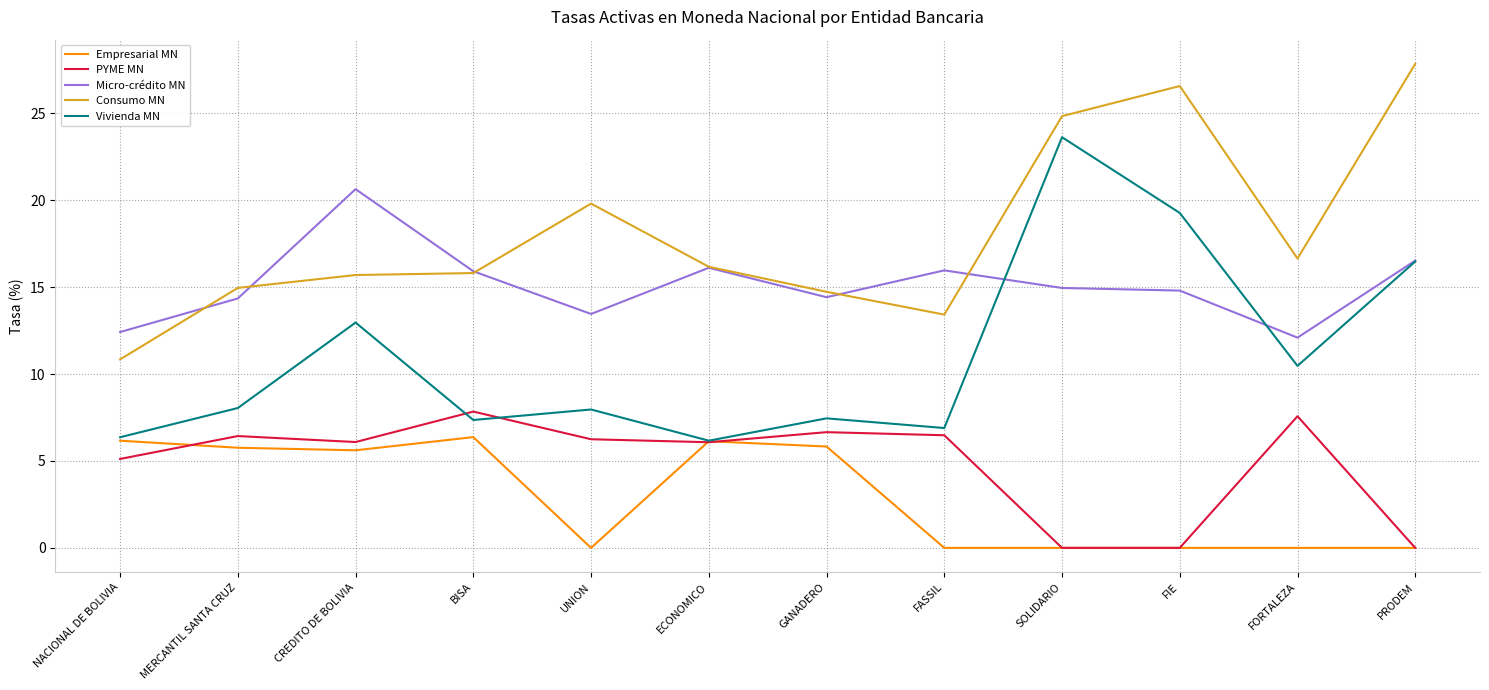

What position from the left is UNION?

5